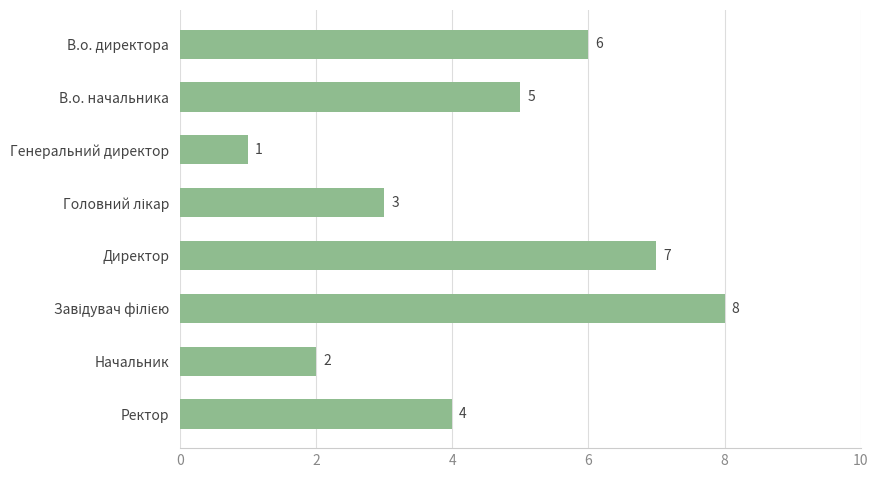

Count the values in the range 3 to 7.

5